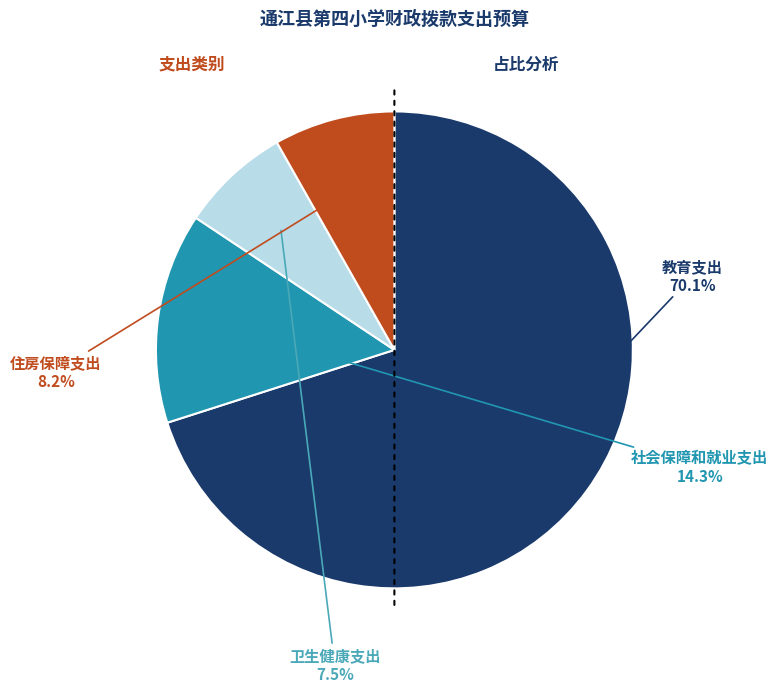

Which category accounts for the majority?

教育支出